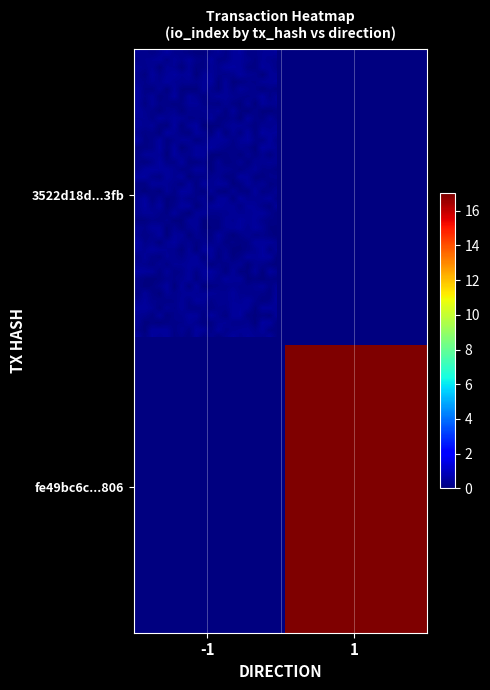

What is the difference between the maximum and minimum values in the fe49bc6c20521c3763b6e80623920d7a3a60806 series?

16